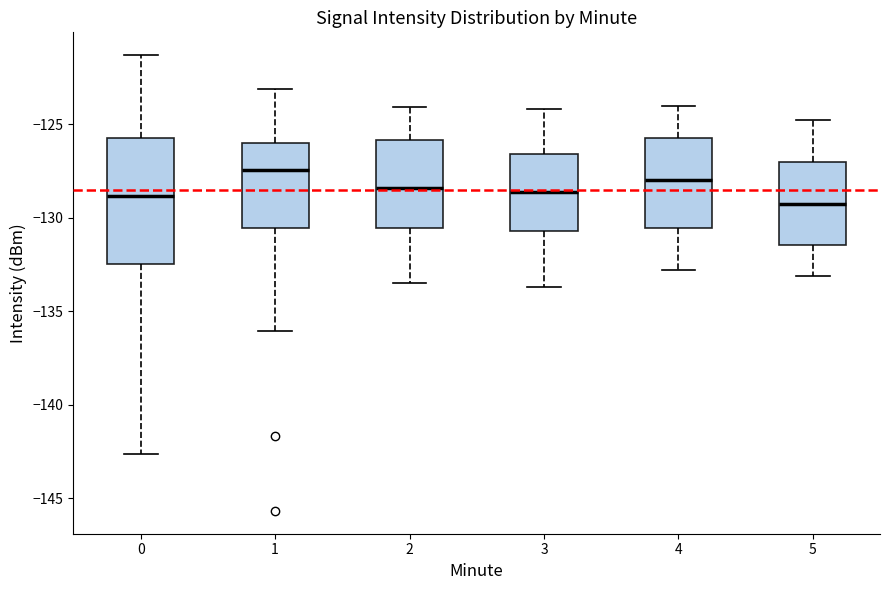

Reading left to right, read every box against the y-axis: the position of its median line, the range the box covers, and the ends of its whiskers. The values are not printed on the chart, so give them approximately, as read against the axis.

0: median -129.0, box -132.5 to -125.5, whiskers -142.5 to -121.5
1: median -127.5, box -130.5 to -126.0, whiskers -136.0 to -123.0
2: median -128.5, box -130.5 to -126.0, whiskers -133.5 to -124.0
3: median -128.5, box -130.5 to -126.5, whiskers -133.5 to -124.0
4: median -128.0, box -130.5 to -125.5, whiskers -133.0 to -124.0
5: median -129.0, box -131.5 to -127.0, whiskers -133.0 to -125.0